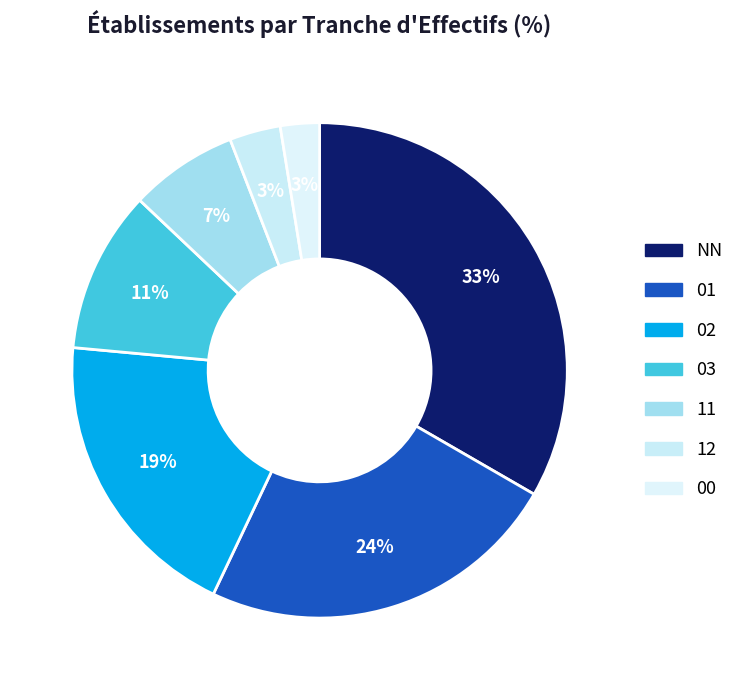

Which slice is the smallest?

00